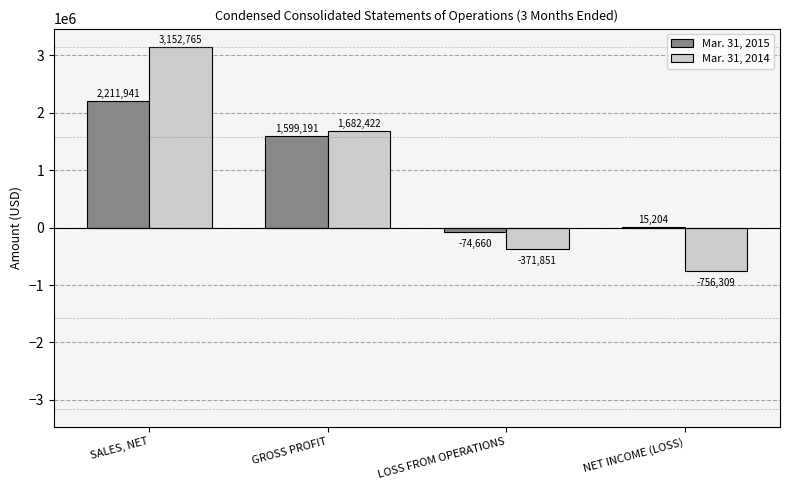

What is the total value across all series at SALES, NET?

5364706